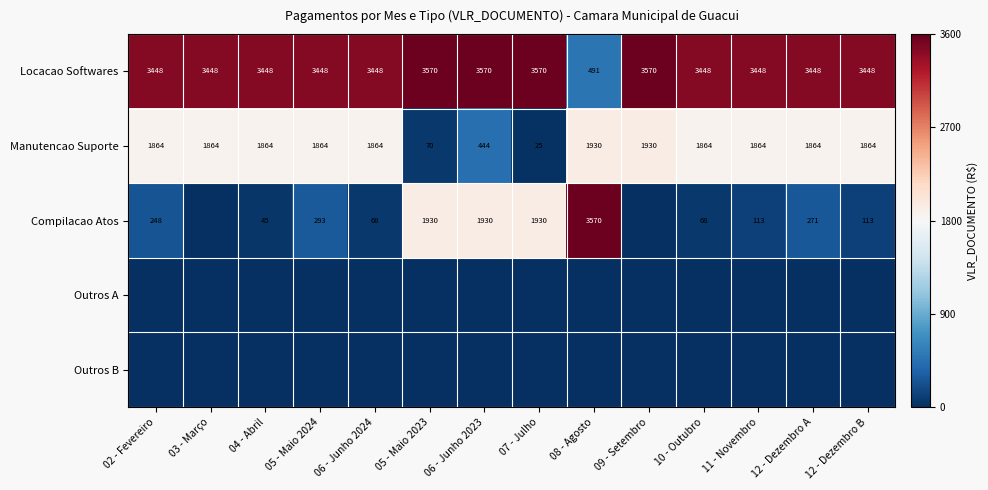

What is the difference between the second highest and second lowest values in the Manutencao Suporte series?

1860